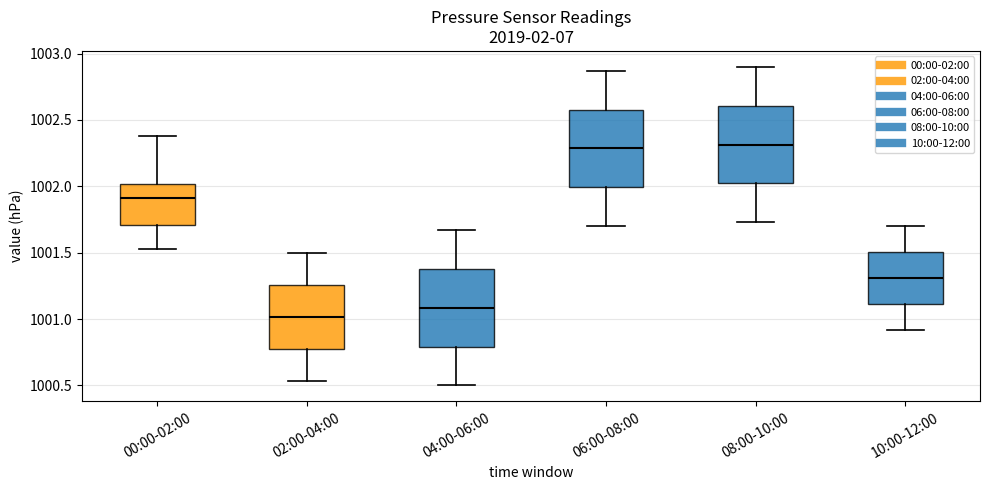

Where is the upper edge of the box for 08:00-10:00 on the y-axis? The values are not printed on the chart, so give them approximately, as read against the axis.

1002.60